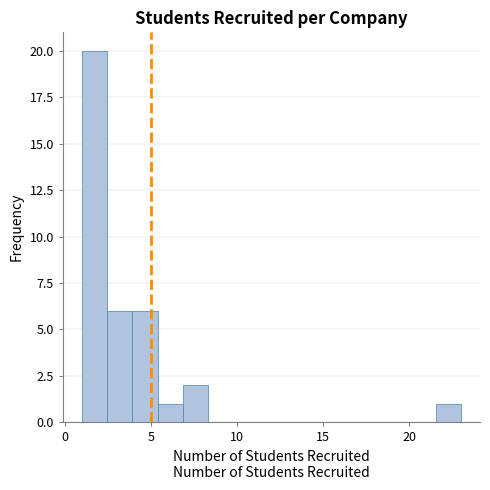

Read against the x-axis, roughly where is the centre of the tallest bar?

1.5